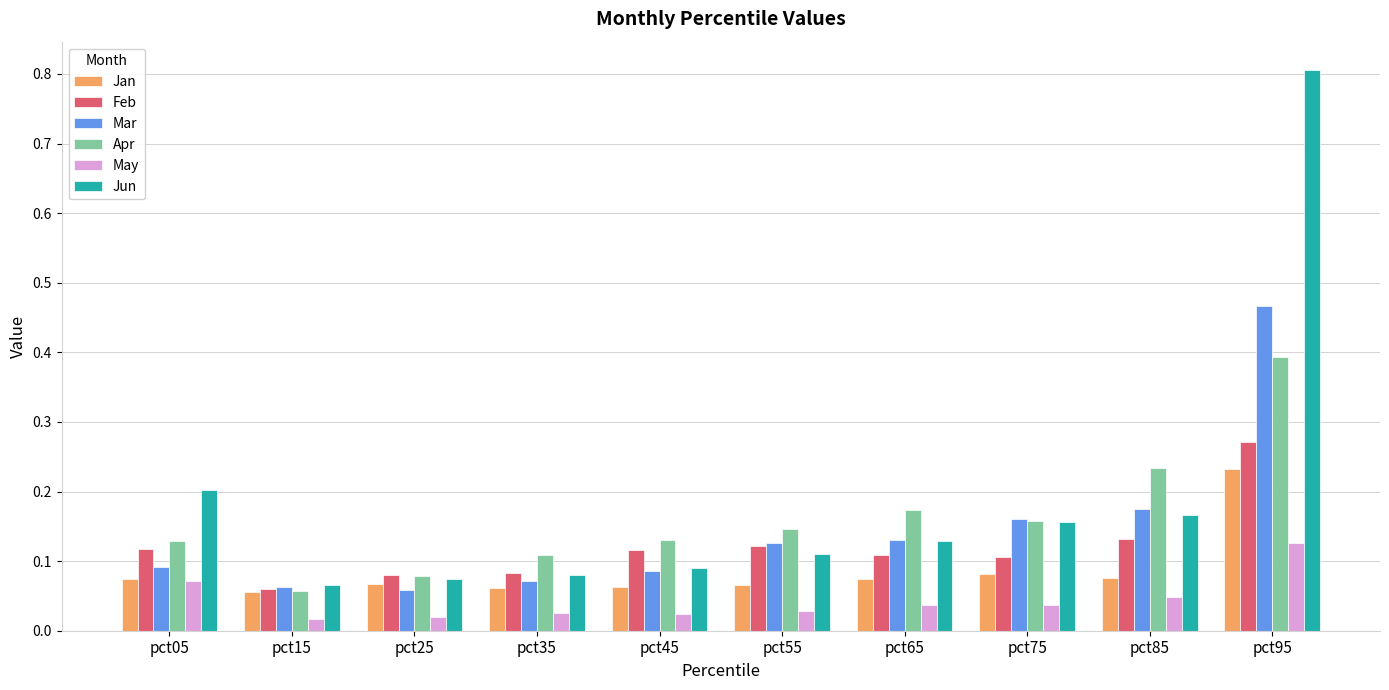

True or false: Feb has a value of 0.0 at pct25.

False